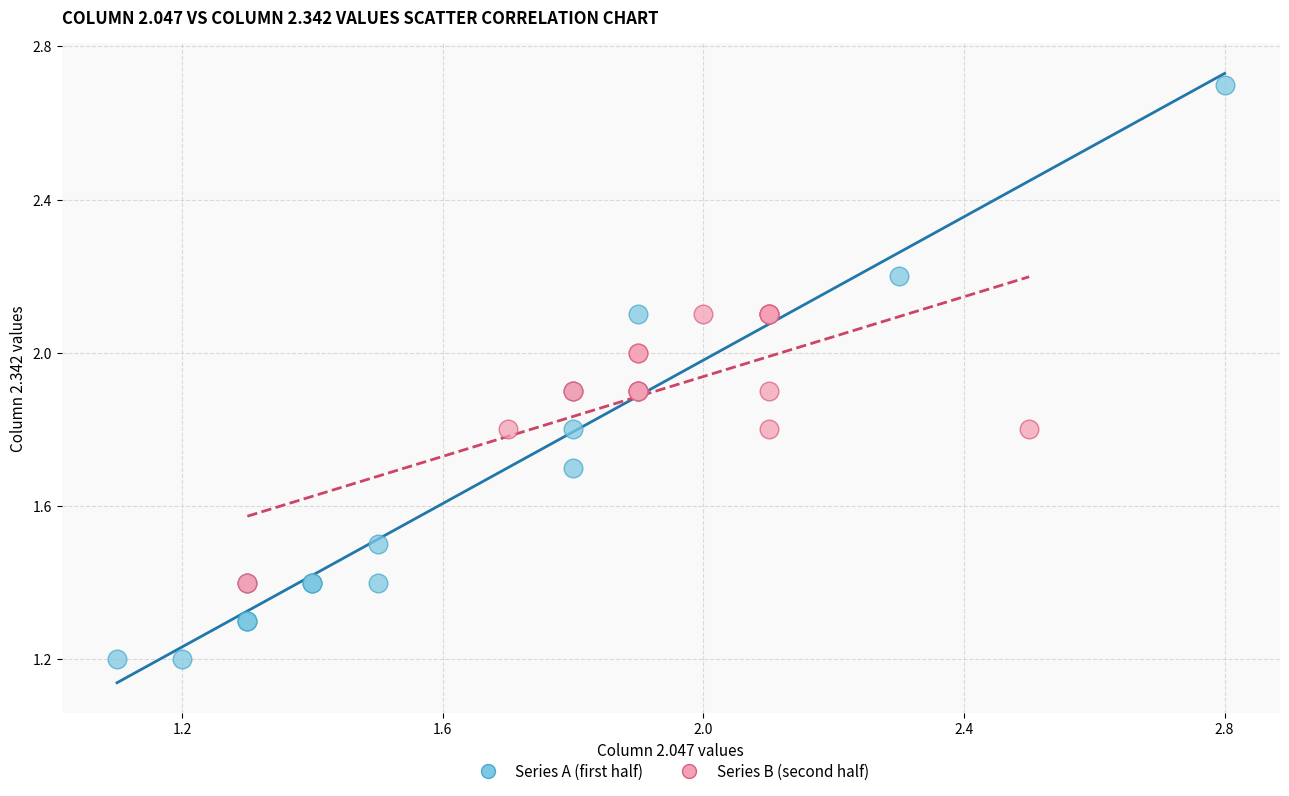

Which series has the largest Y range (max minus min)?

Series A (first half)